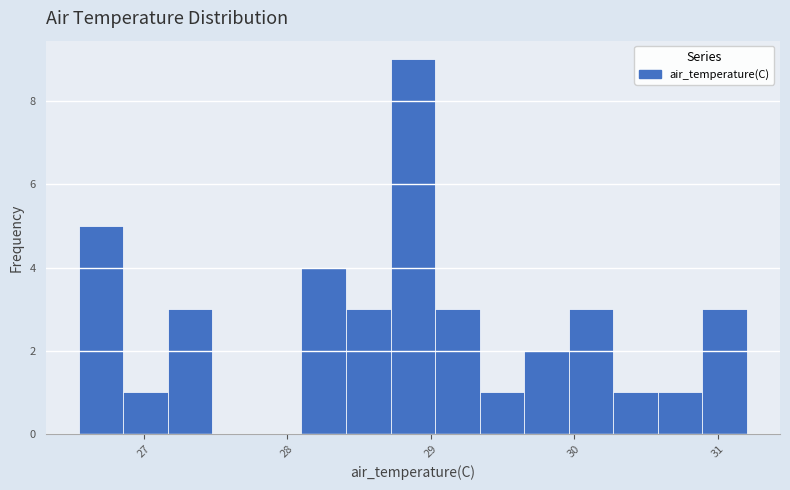

Read against the x-axis, roughly where is the centre of the tallest bar?

28.9